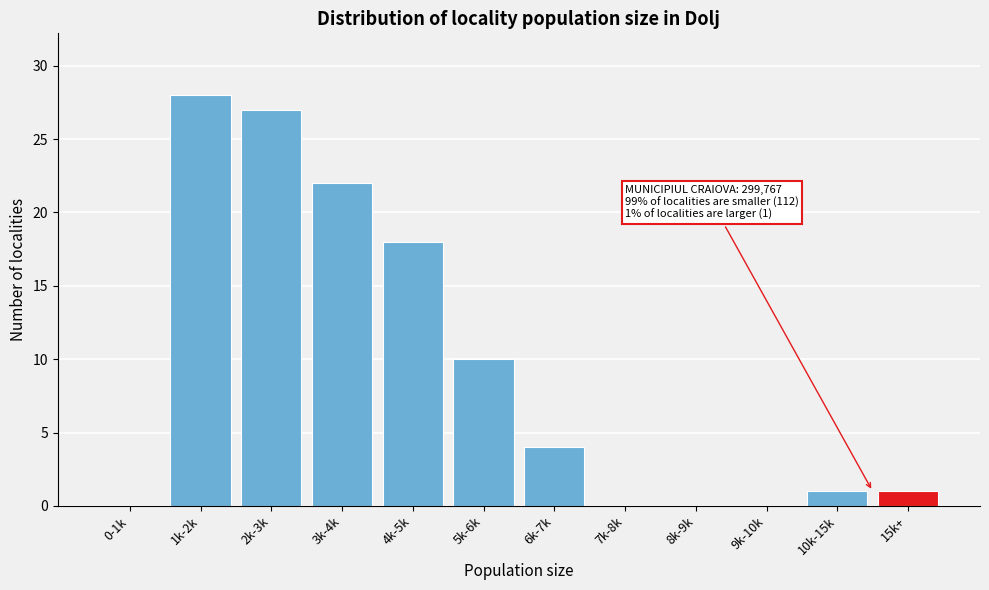

Reading left to right, extract all data points from this chart.

0-1k=0	1k-2k=28	2k-3k=27	3k-4k=22	4k-5k=18	5k-6k=10	6k-7k=4	7k-8k=0	8k-9k=0	9k-10k=0	10k-15k=1	15k+=1